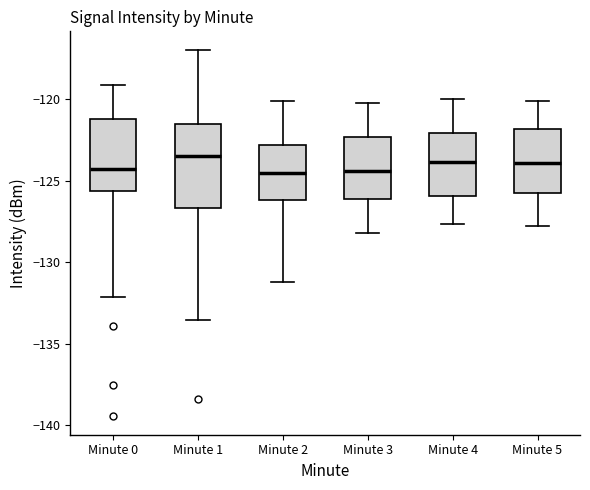

Reading left to right, transcribe this box plot: for each box, give where its median line is, the range the box spans, and where its two whiskers end, as read against the y-axis. The values are not printed on the chart, so give them approximately, as read against the axis.

Minute 0: median -124.5, box -125.5 to -121.0, whiskers -132.0 to -119.0
Minute 1: median -123.5, box -126.5 to -121.5, whiskers -133.5 to -117.0
Minute 2: median -124.5, box -126.0 to -123.0, whiskers -131.0 to -120.0
Minute 3: median -124.5, box -126.0 to -122.5, whiskers -128.0 to -120.0
Minute 4: median -124.0, box -126.0 to -122.0, whiskers -127.5 to -120.0
Minute 5: median -124.0, box -126.0 to -122.0, whiskers -128.0 to -120.0